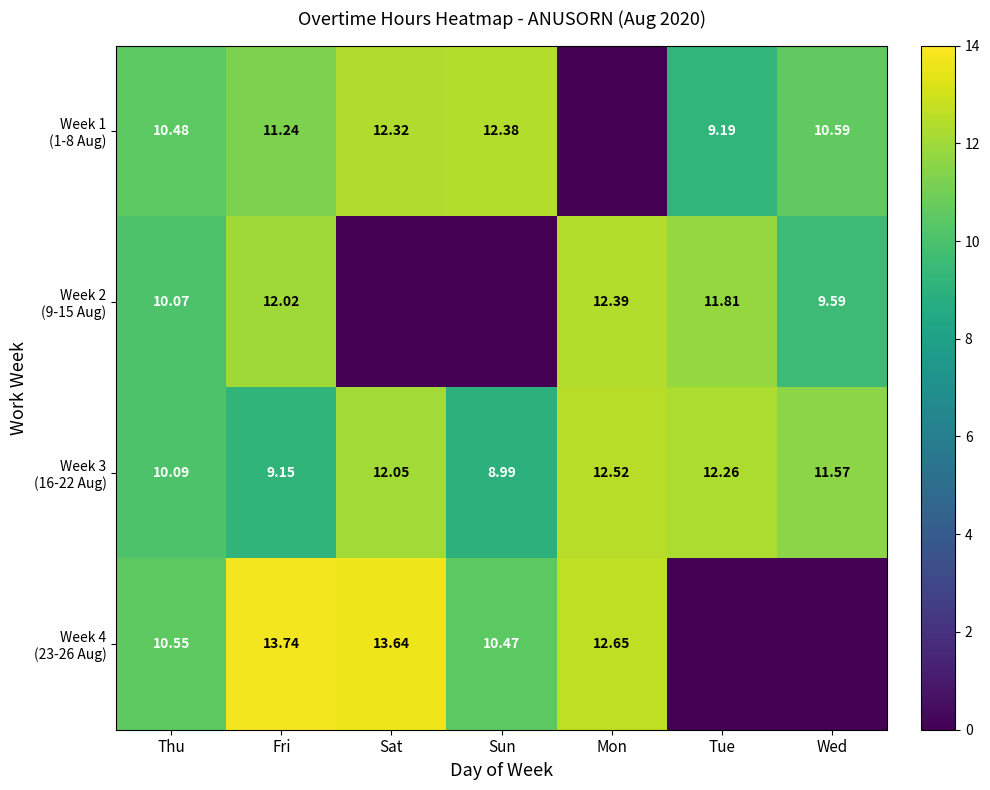

What is the total value across all series at Tue?

33.3